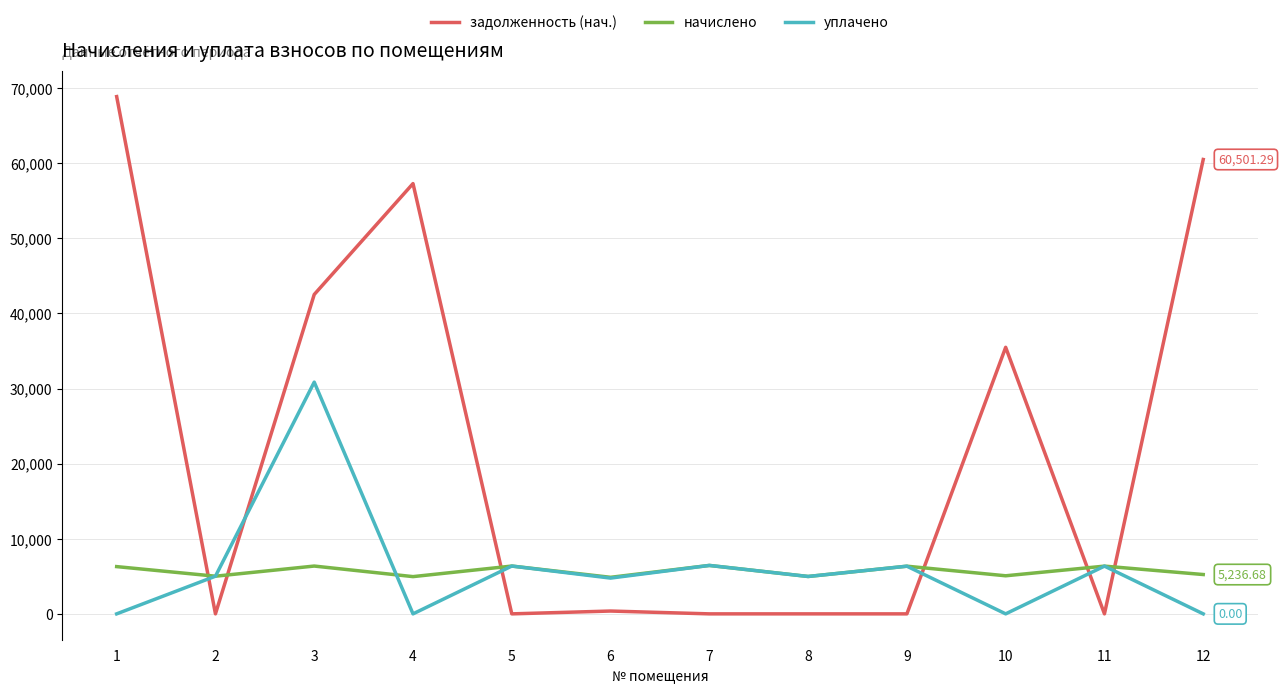

What is the difference between the maximum and minimum values in the уплачено series?

30853.9